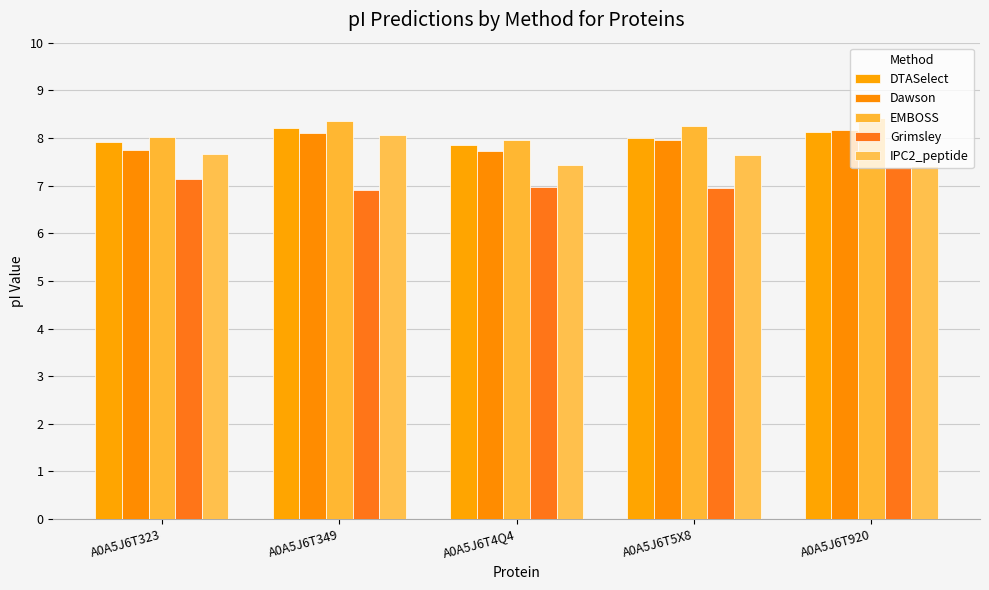

The value of Dawson at A0A5J6T920 is 8.2. True or false?

True